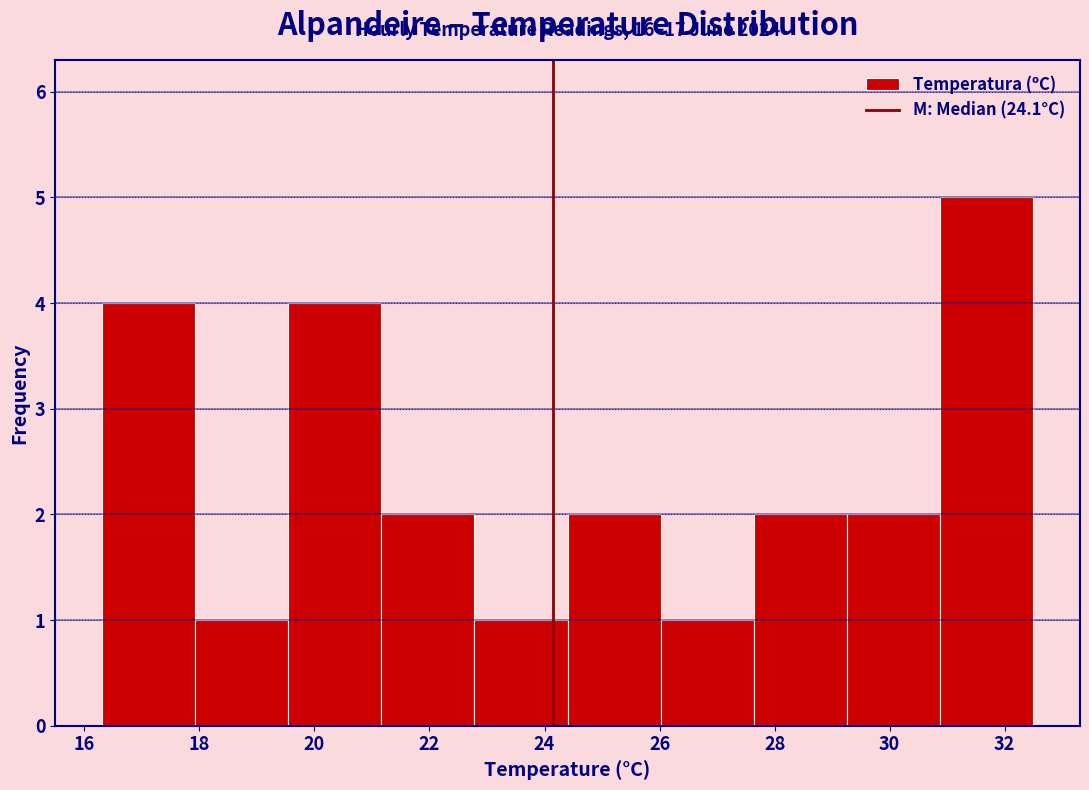

Over which range of the x-axis is the bar tallest?

30.88 to 32.50